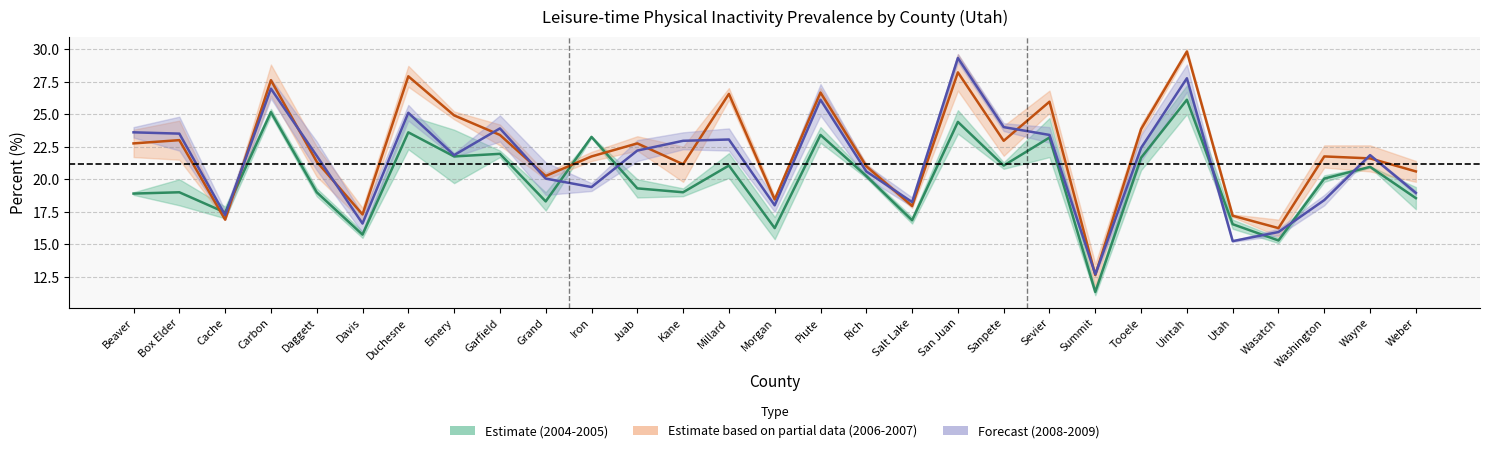

How many data points does each series have?

29